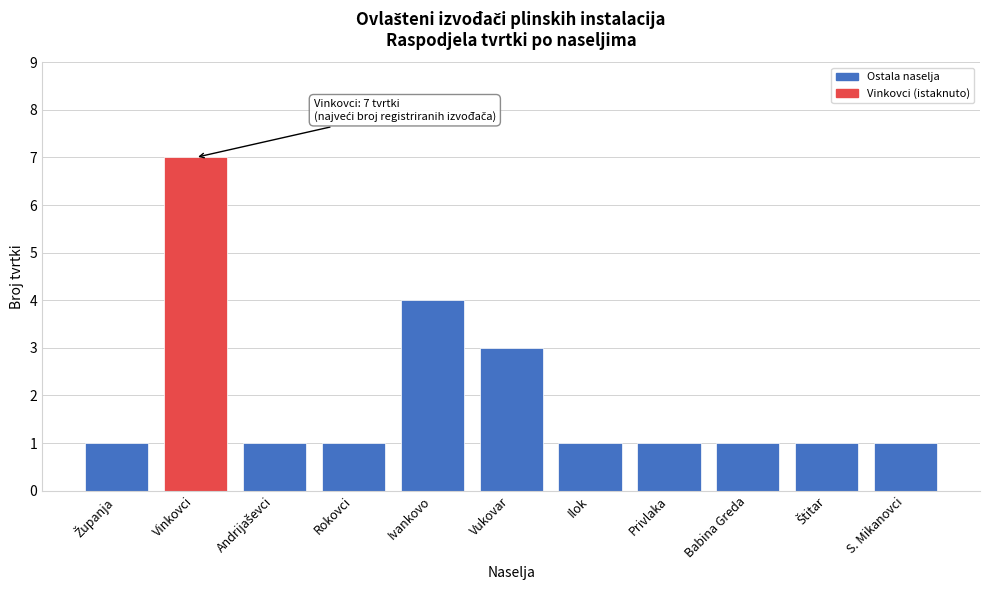

Reading left to right, transcribe all the data shown in this chart.

1	7	1	1	4	3	1	1	1	1	1